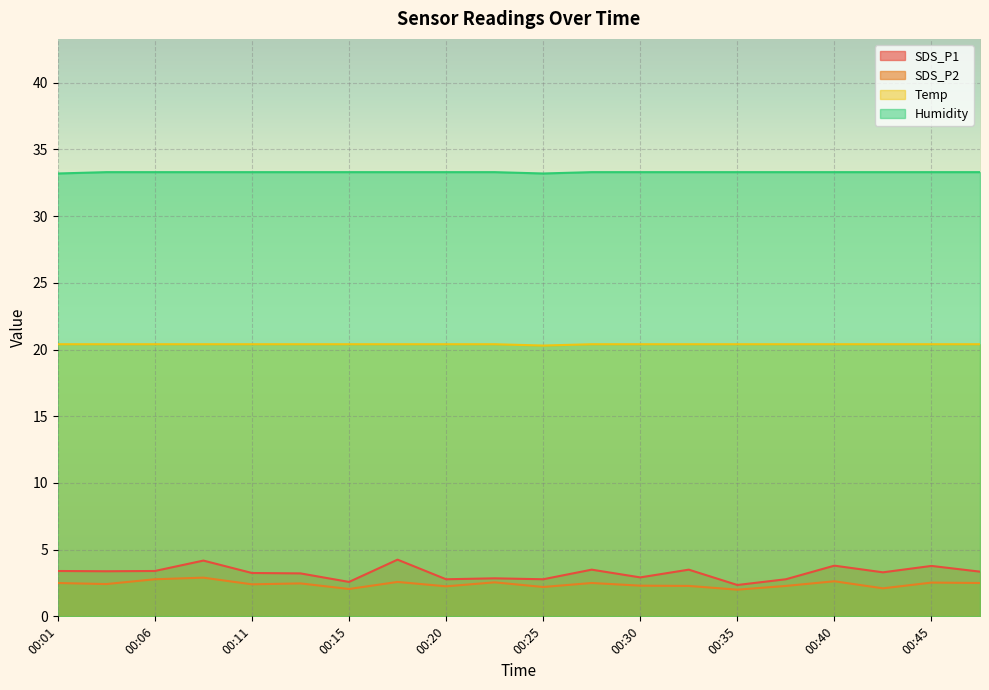

The value of Humidity at 00:13 is 33.3. True or false?

True